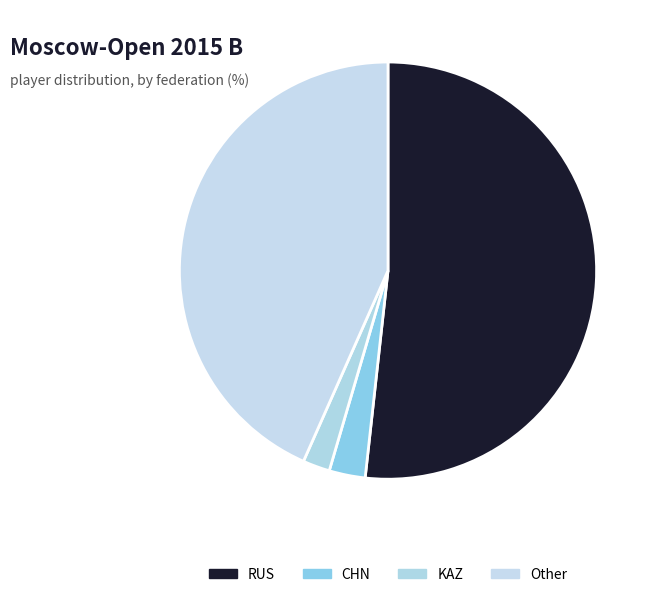

How many slices are in this pie chart?

4